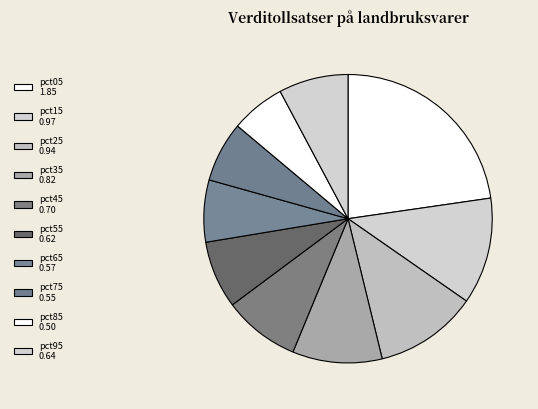

To the nearest percent, what is the average slice percentage?

10%